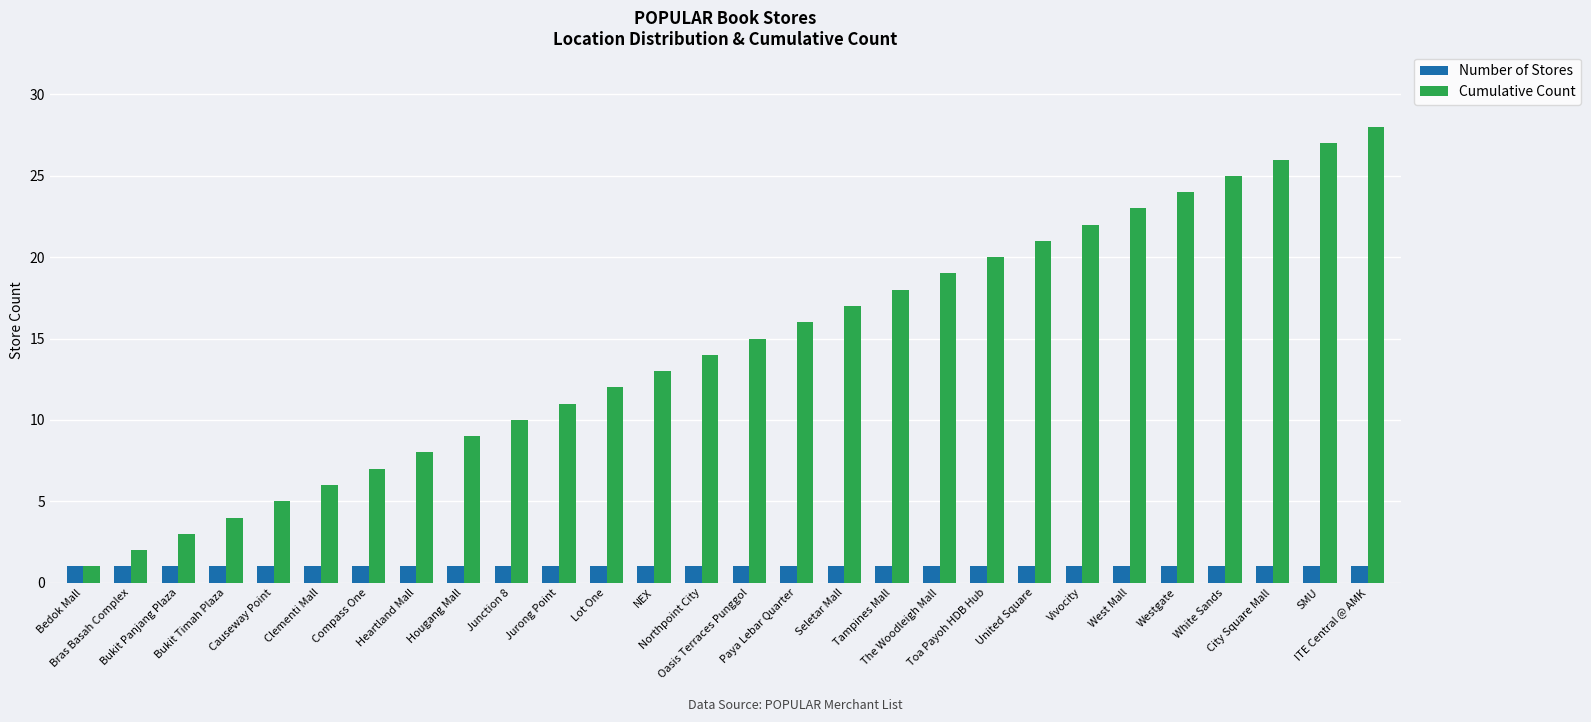

What is the spread (max minus min) of values at Vivocity?

21